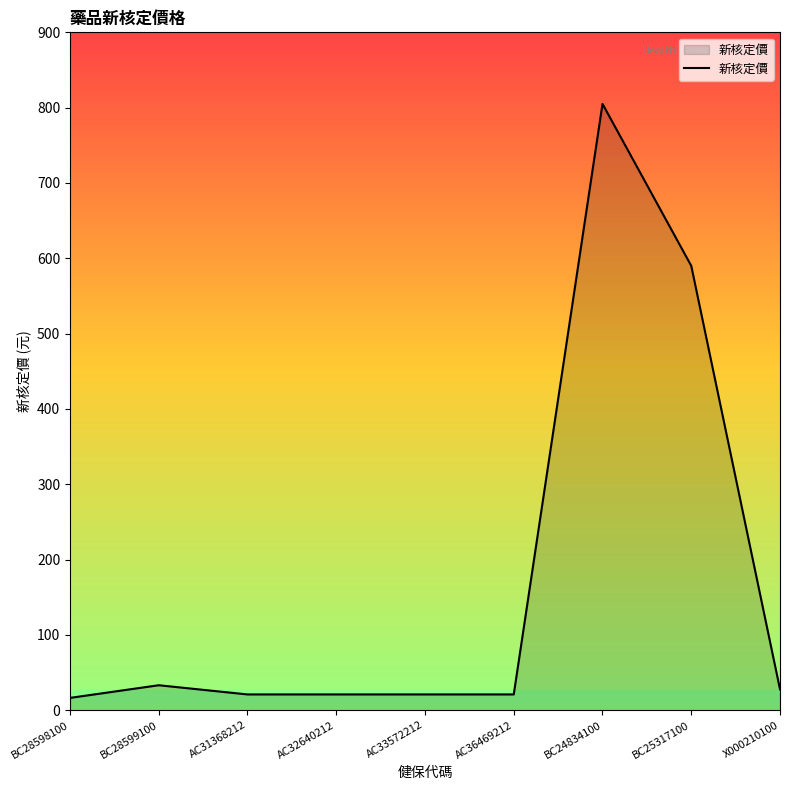

Does the chart display data point markers on the line(s)?

No